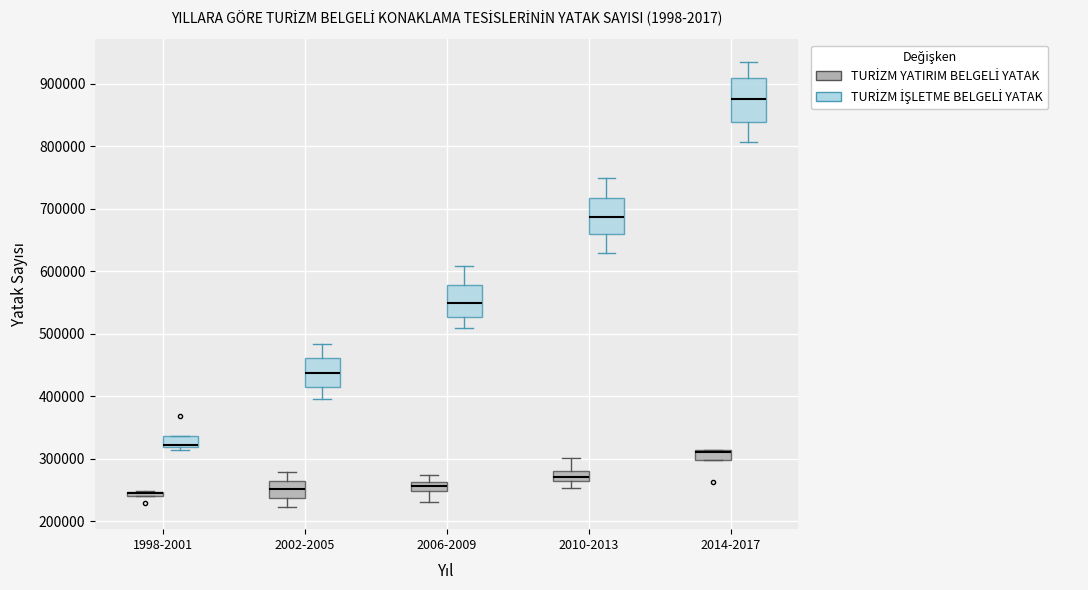

Where is the lower edge of the box for 1998-2001 (TURİZM İŞLETME BELGELİ YATAK) on the y-axis? The values are not printed on the chart, so give them approximately, as read against the axis.

320000